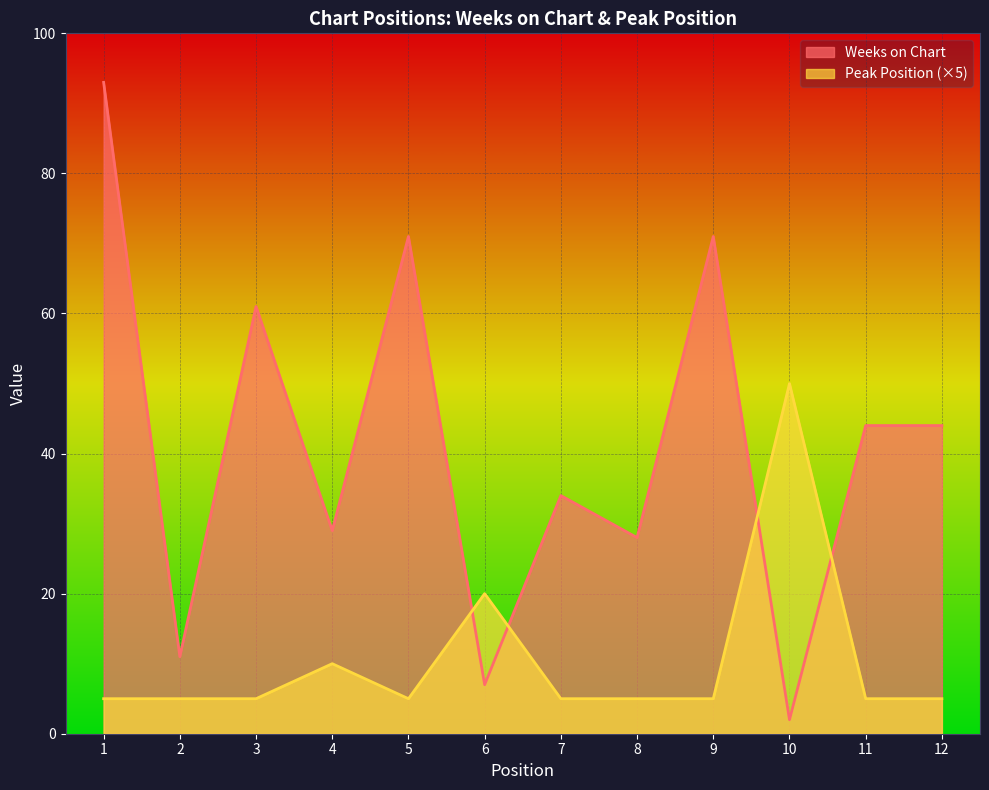

At which category is the sum across all series the highest?

1